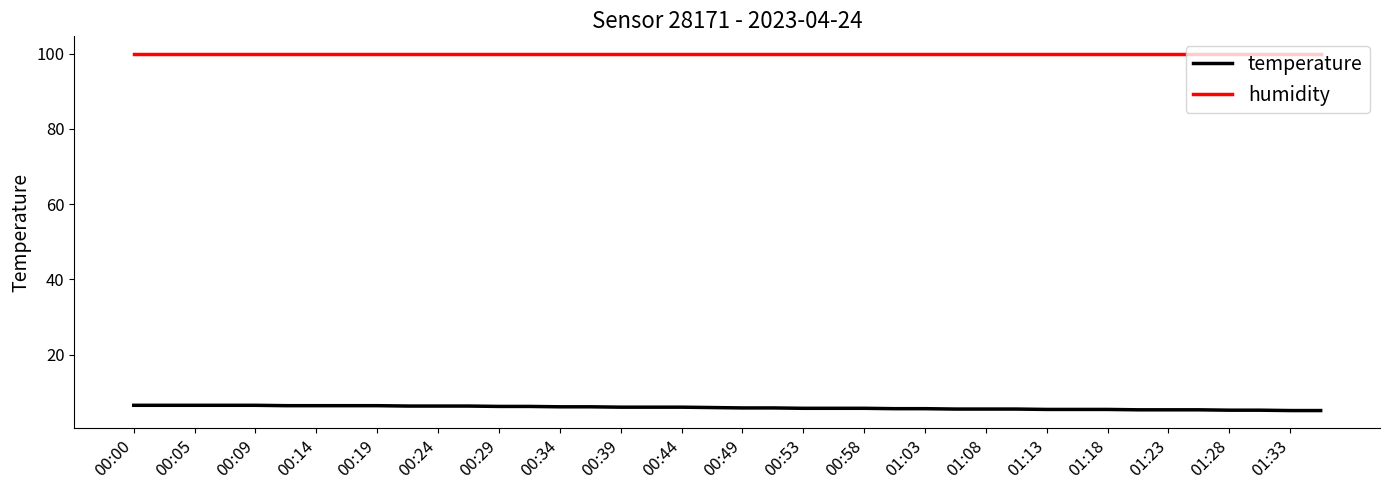

What is the maximum value shown in the chart?

99.9